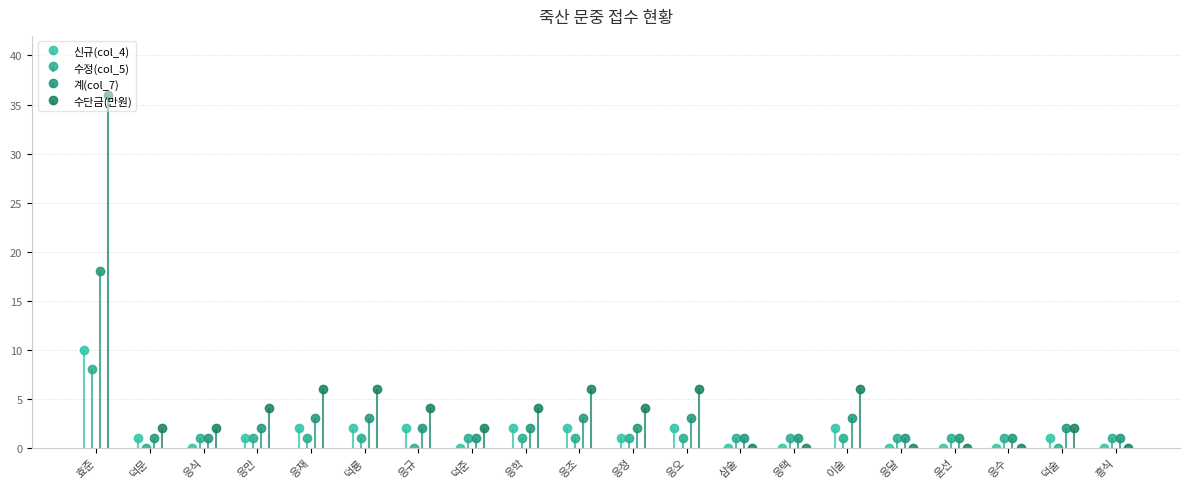

What is the sum of the 수정(col_5) values at 덕준 and 응재?

2